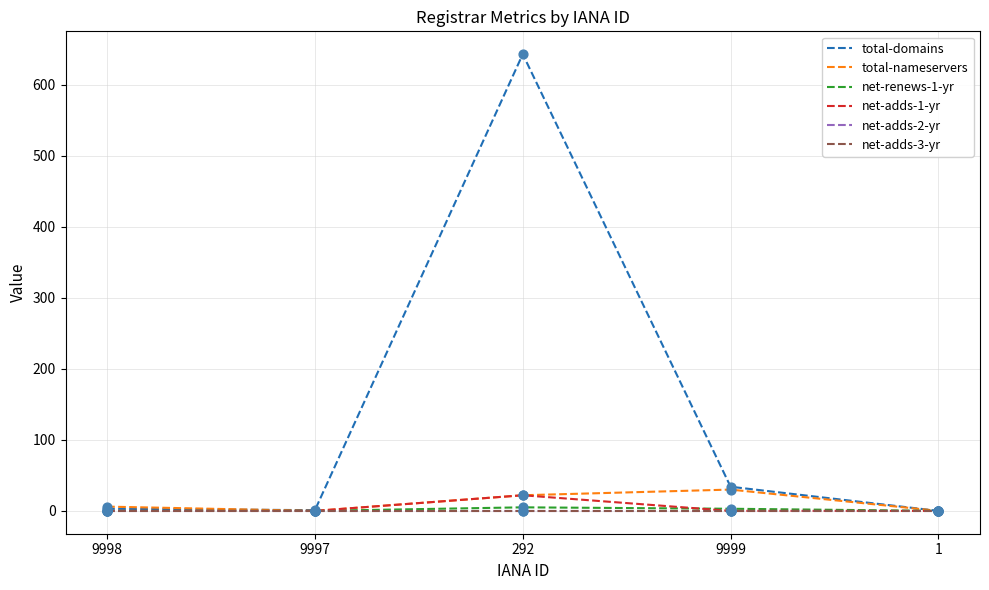

Is this an area chart (filled region under the line)?

No